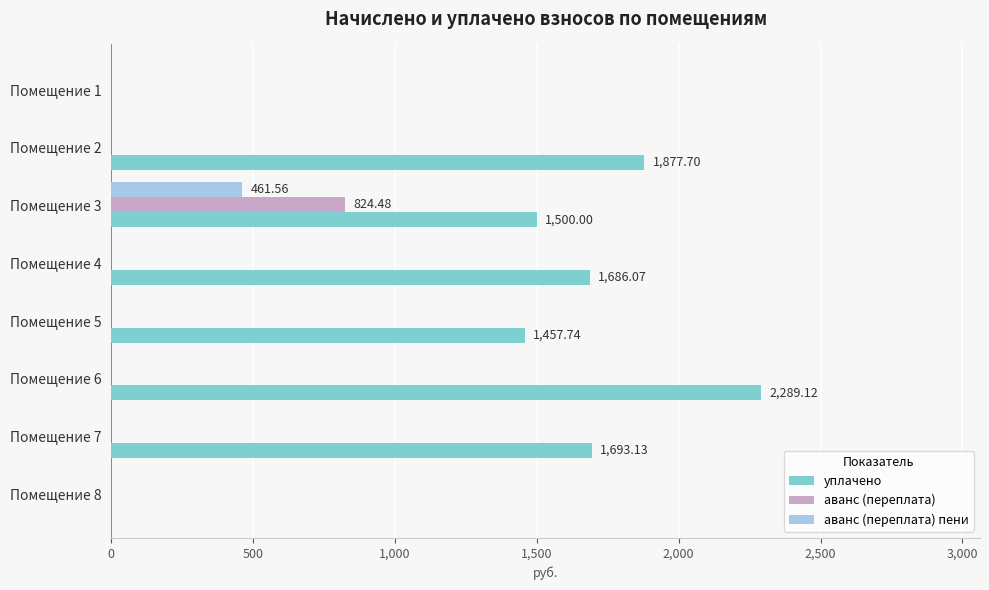

Which series changed the most between Помещение 1 and Помещение 4?

уплачено